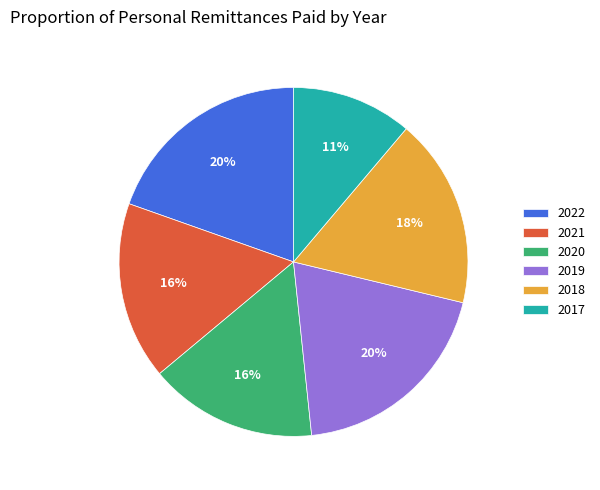

Is there a majority slice in this chart?

No